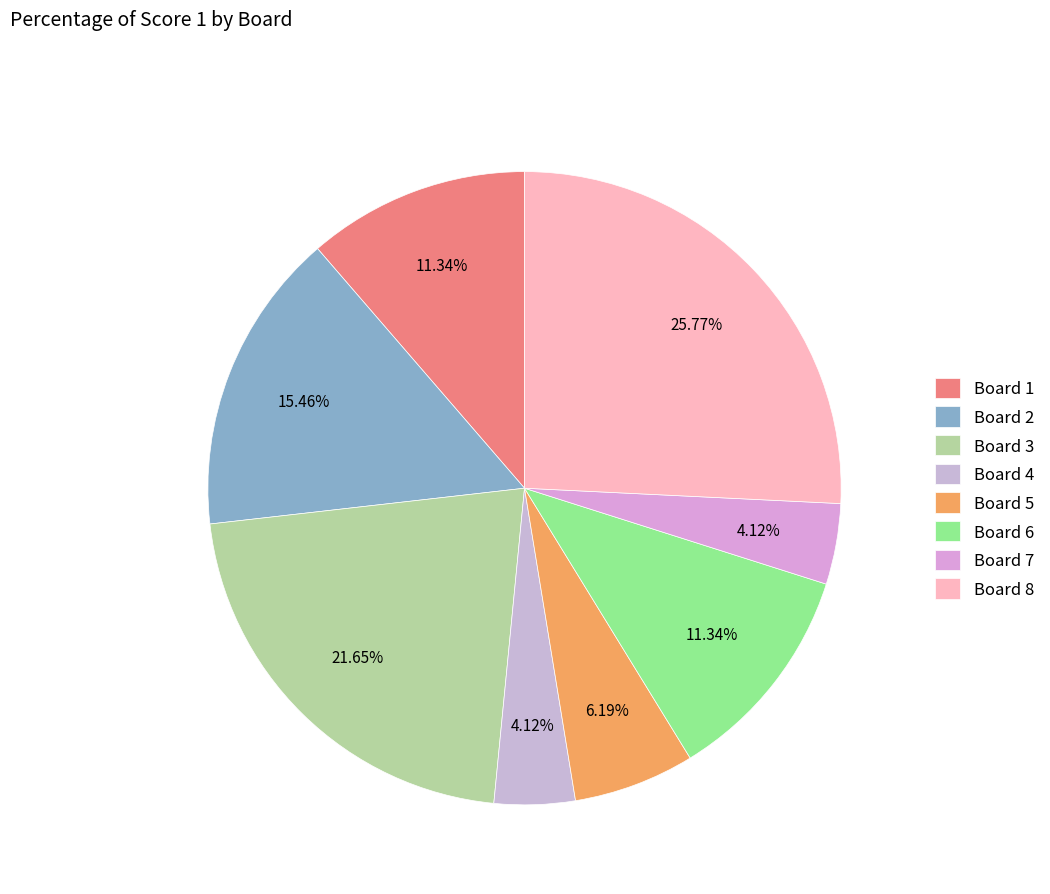

What percentage is NOT represented by Board 5?

93.8%